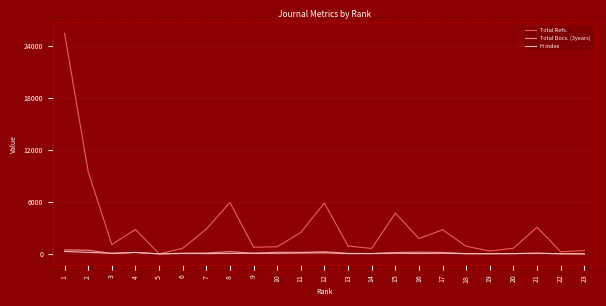

Which series has the largest total across all categories?

Total Refs.